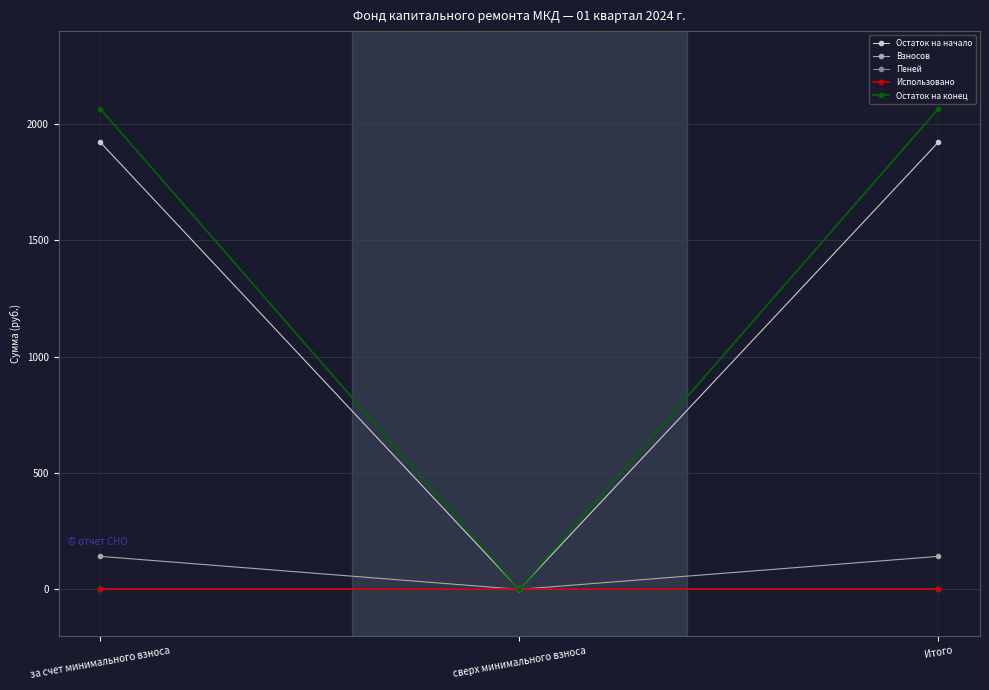

Does the chart have visible grid lines?

Yes